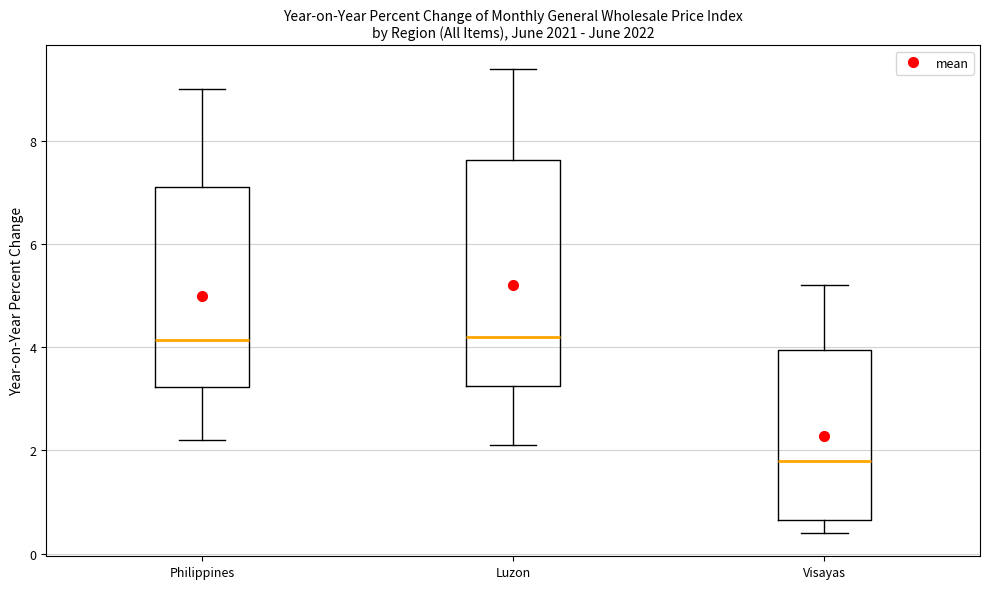

Reading left to right, transcribe this box plot: for each box, give where its median line is, the range the box spans, and where its two whiskers end, as read against the y-axis. The values are not printed on the chart, so give them approximately, as read against the axis.

Philippines: median 4.2, box 3.2 to 7.2, whiskers 2.2 to 9.0
Luzon: median 4.2, box 3.2 to 7.6, whiskers 2.2 to 9.4
Visayas: median 1.8, box 0.6 to 4.0, whiskers 0.4 to 5.2